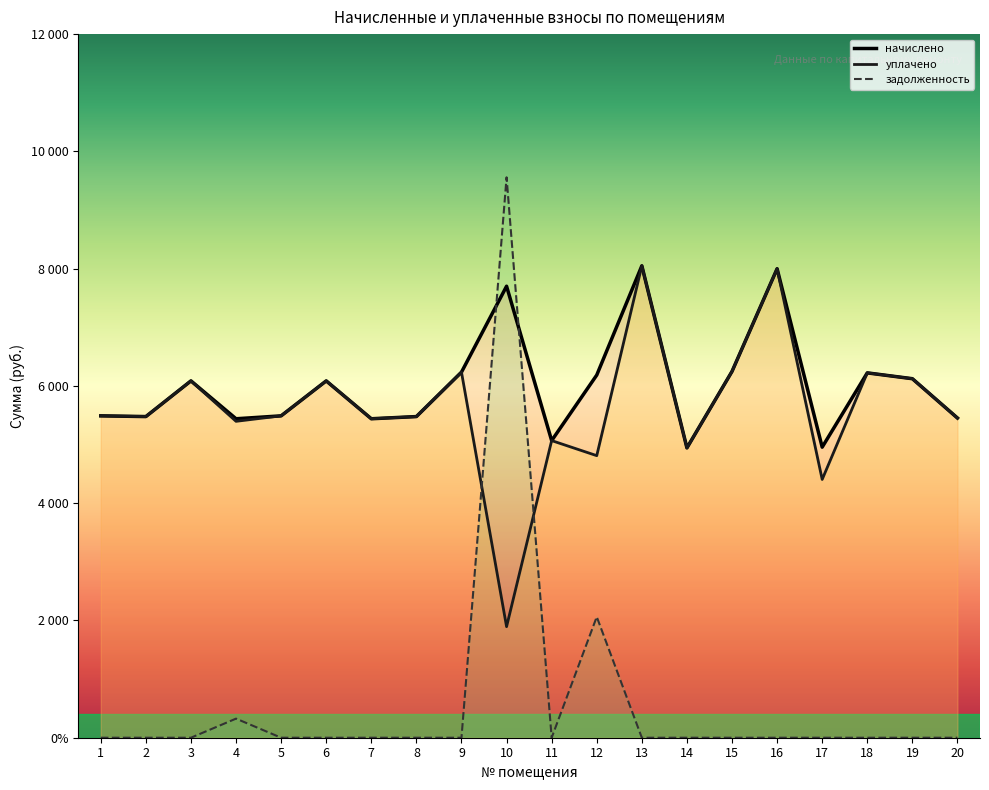

Between 16 and 19, which series saw the biggest shift?

начислено